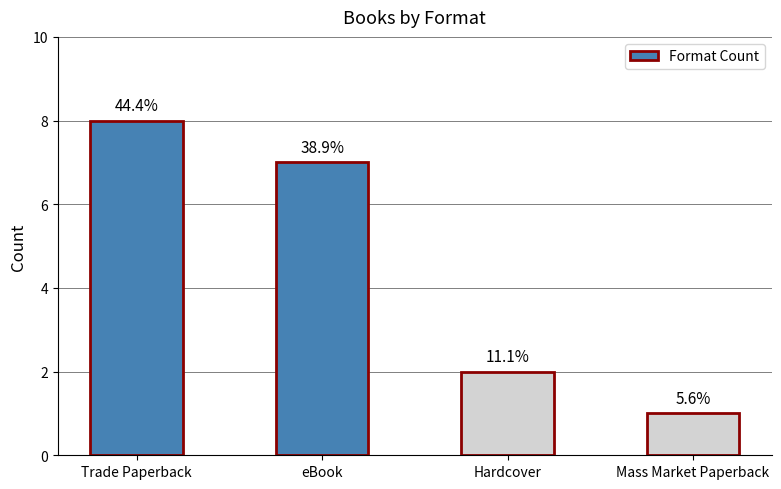

What is the label of the 1st bar from the right?

Mass Market Paperback